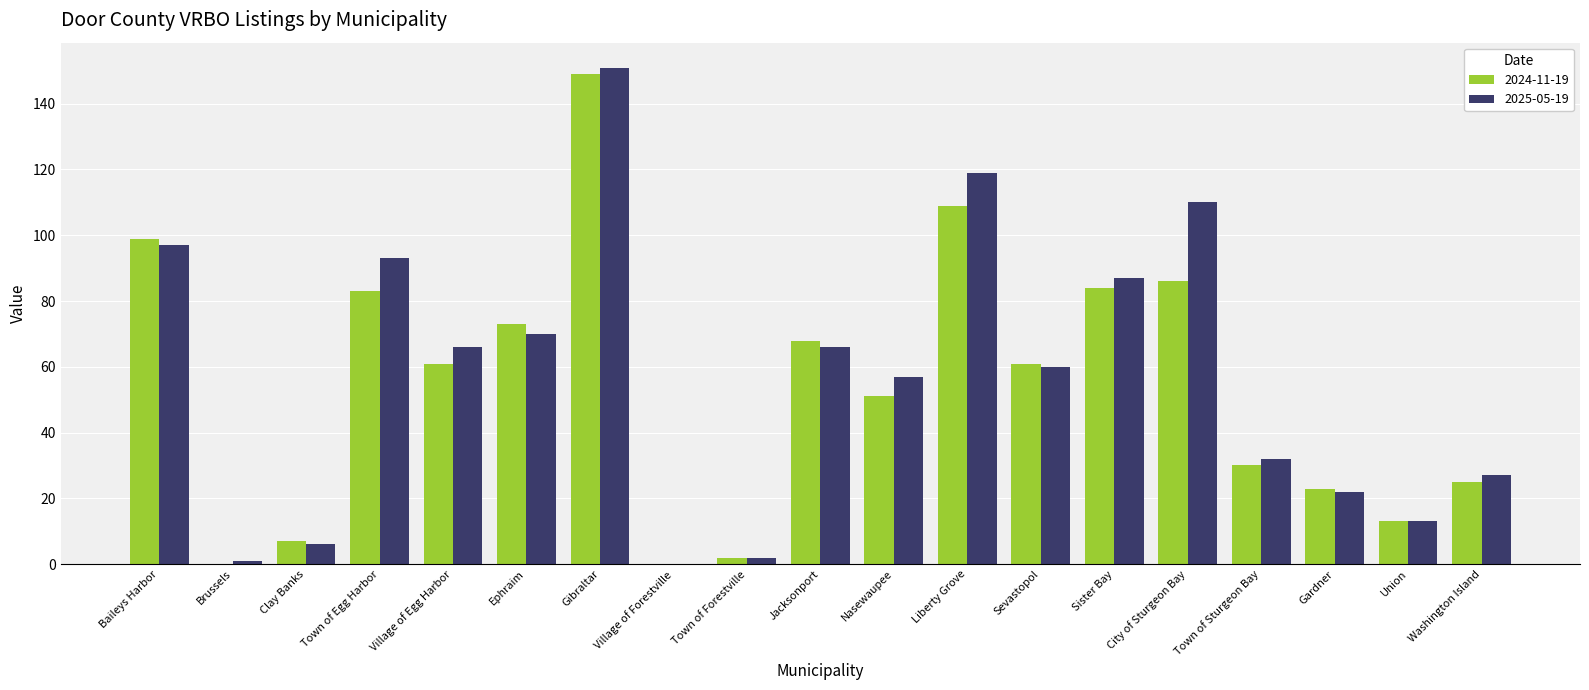

What is the total value across all series at Gibraltar?

300